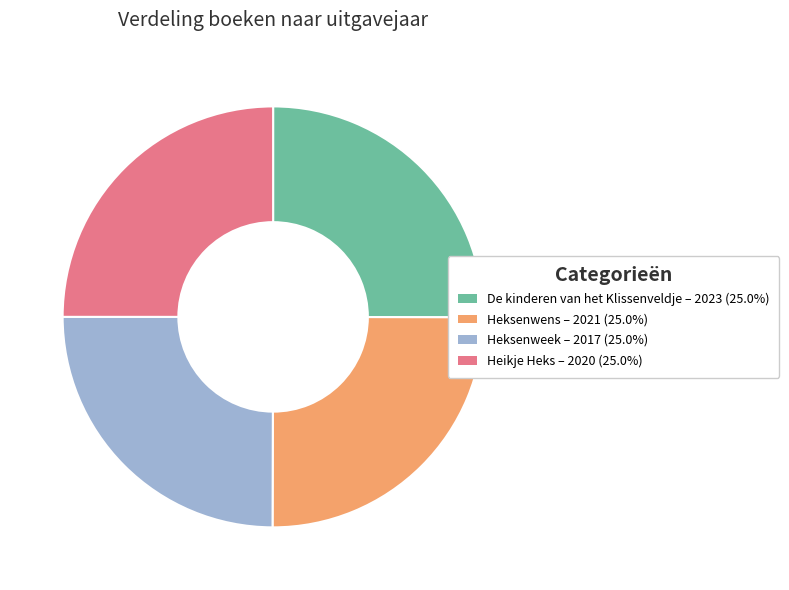

Does Heikje Heks account for over 50% of the chart?

No